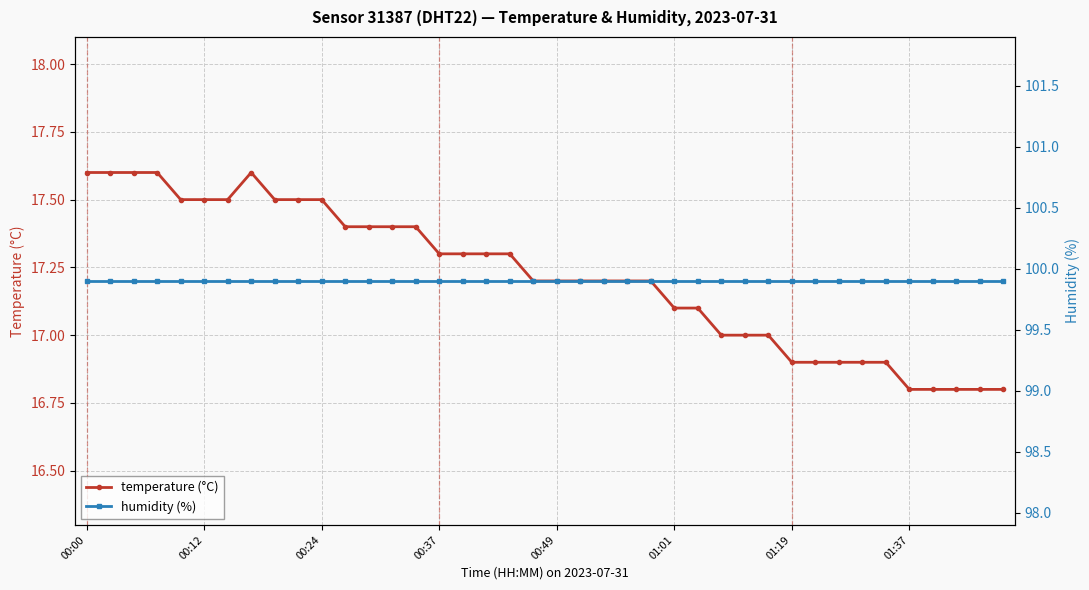

How many interior local peaks does the temperature (°C) series have?

1